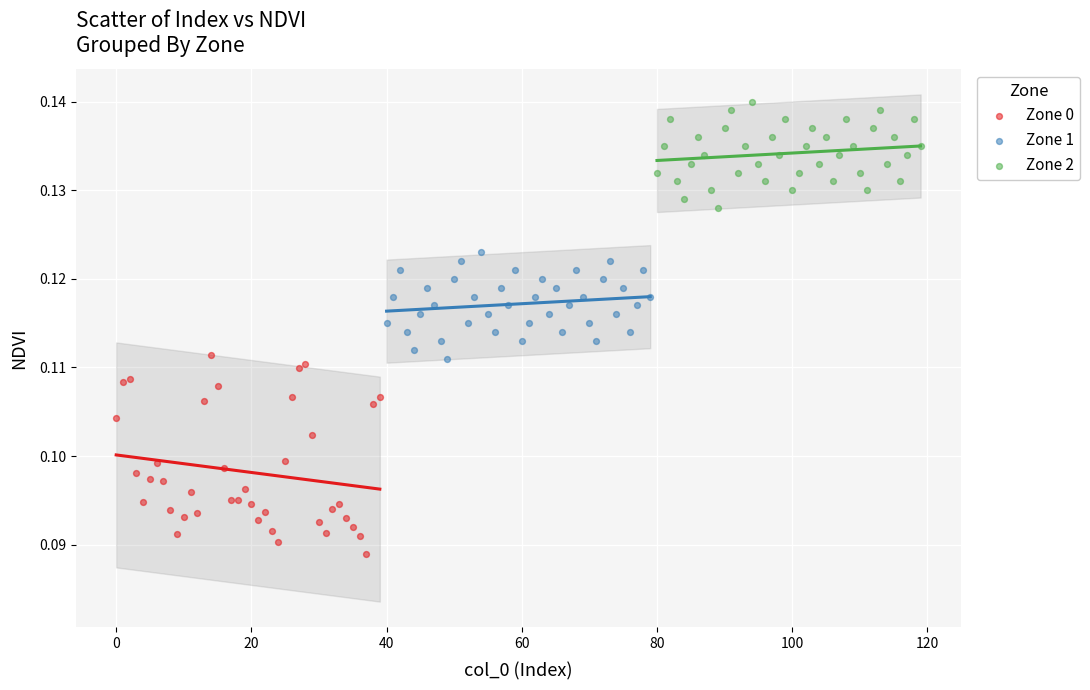

Which series contains the lowest Y value?

Zone 0